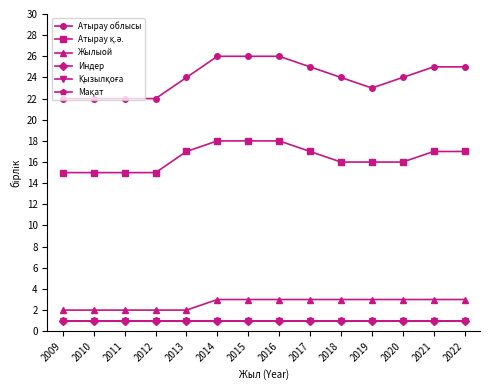

Does the chart have visible grid lines?

No